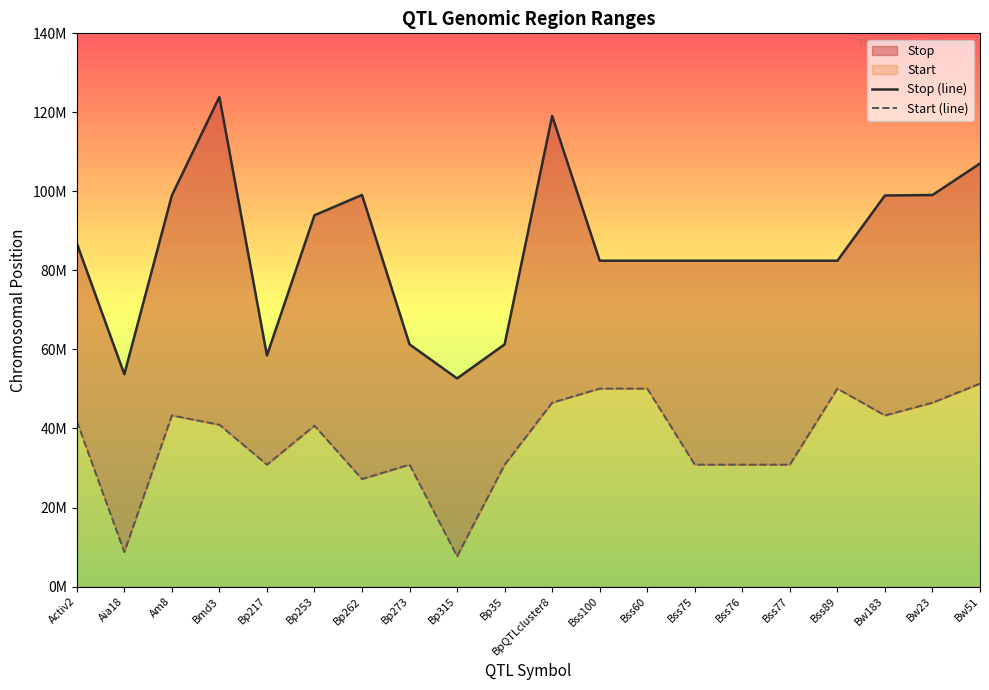

What is the label of the 2nd point from the left?

Aia18